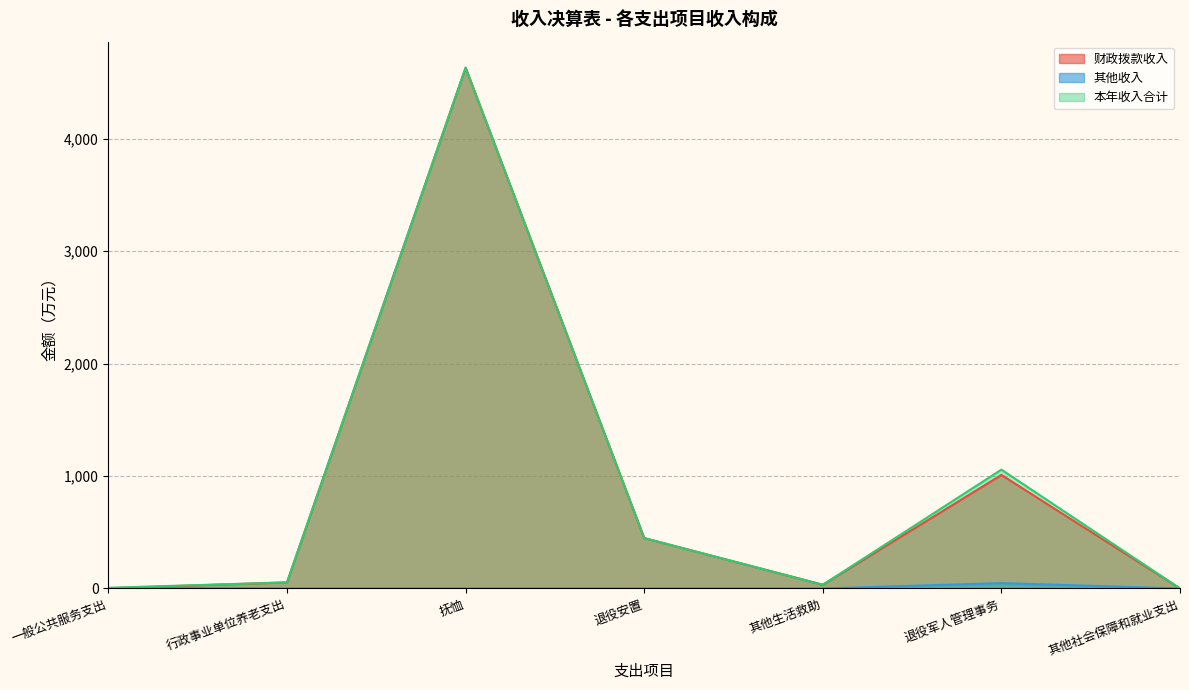

Rank the series by their maximum value, from highest to lowest.

财政拨款收入, 本年收入合计, 其他收入